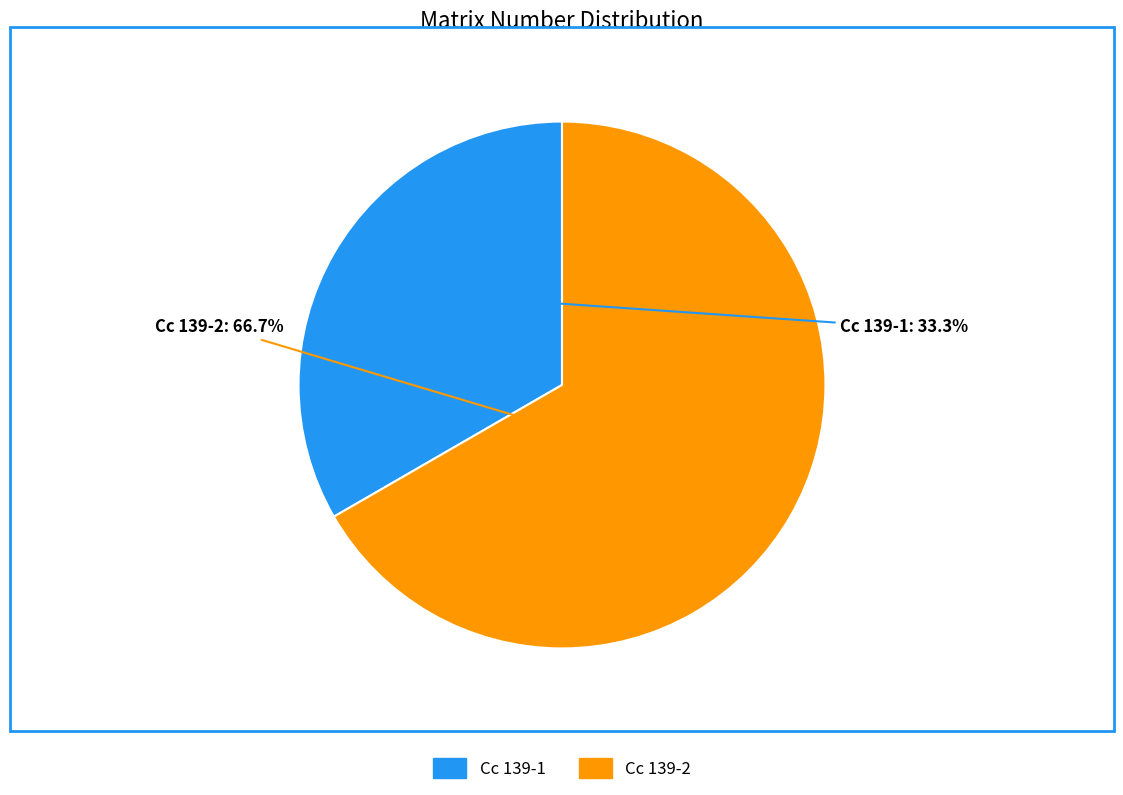

Is it true that Cc 139-1 is 33% of the pie?

True